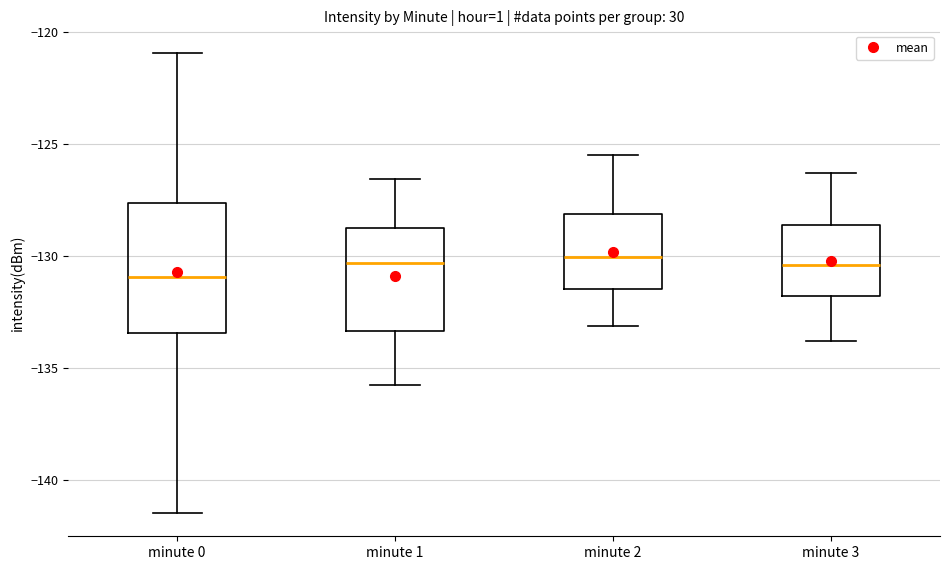

Reading left to right, transcribe this box plot: for each box, give where its median line is, the range the box spans, and where its two whiskers end, as read against the y-axis. The values are not printed on the chart, so give them approximately, as read against the axis.

minute 0: median -131.0, box -133.5 to -127.5, whiskers -141.5 to -121.0
minute 1: median -130.5, box -133.5 to -128.5, whiskers -135.5 to -126.5
minute 2: median -130.0, box -131.5 to -128.0, whiskers -133.0 to -125.5
minute 3: median -130.5, box -132.0 to -128.5, whiskers -134.0 to -126.5